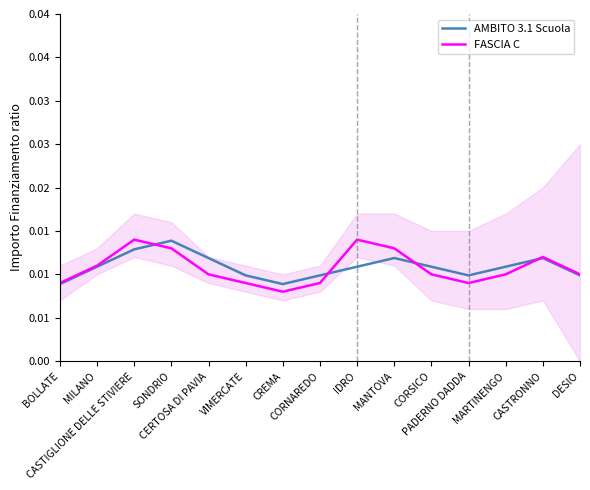

Which series ends up on top after the final intersection of FASCIA C and AMBITO 3.1 Scuola?

FASCIA C